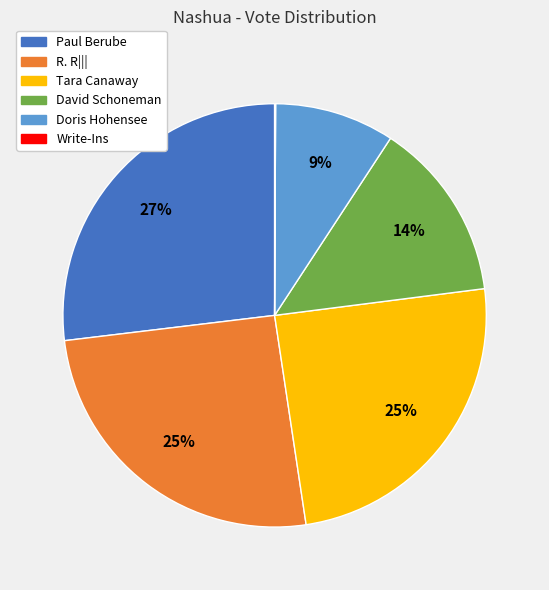

To the nearest percent, what is the average slice percentage?

17%